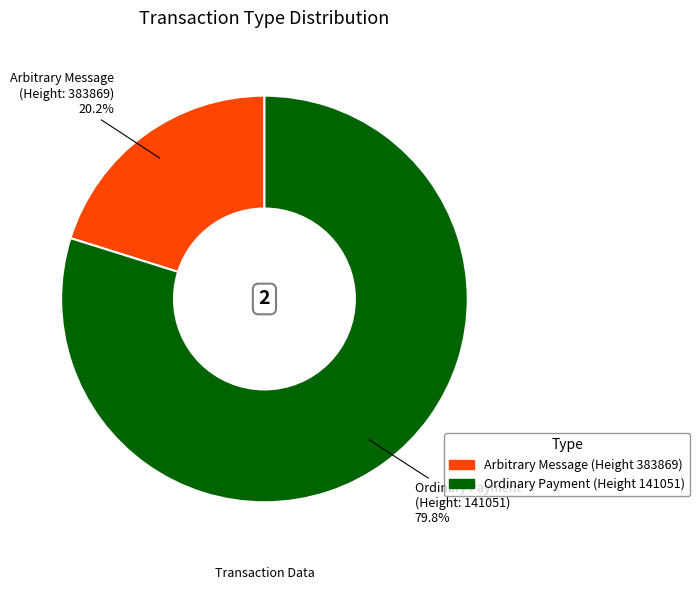

Is there a majority slice in this chart?

Yes